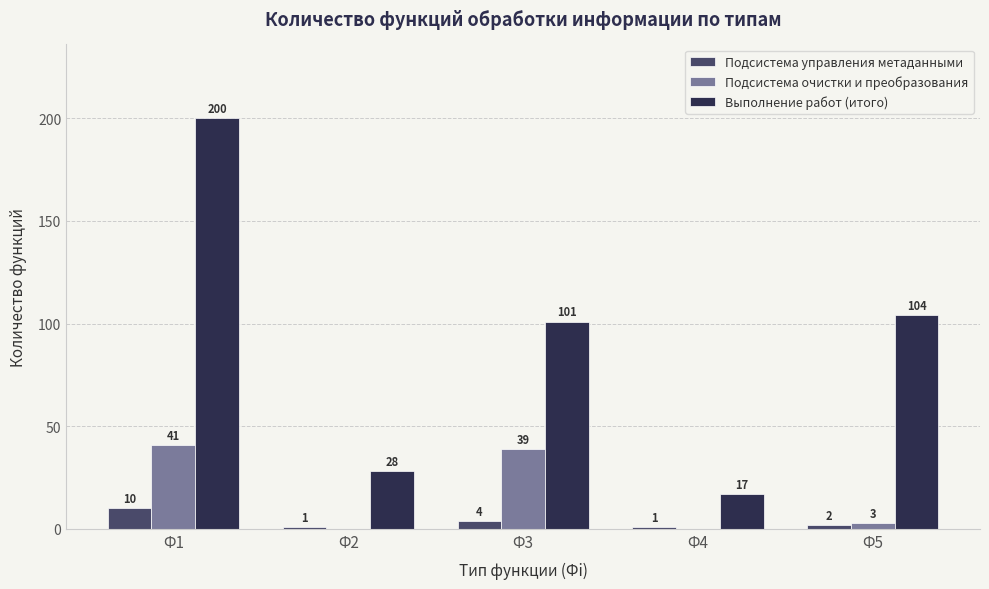

Which series changed the most between Ф2 and Ф3?

Выполнение работ (итого)